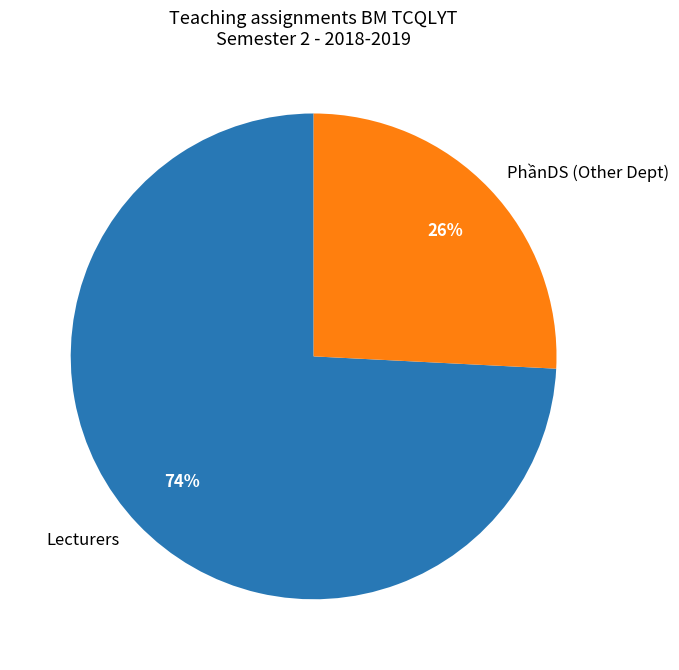

Which category has the smallest portion of the pie?

PhầnDS (Other Dept)